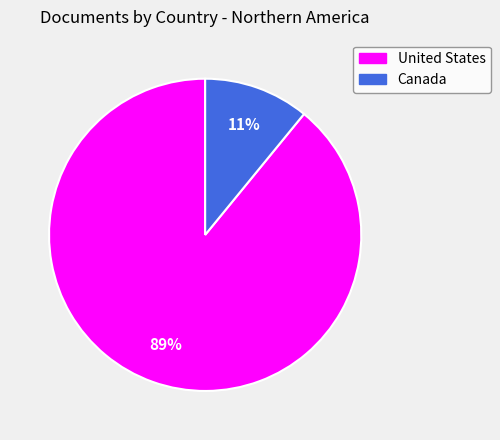

Does United States account for over 50% of the chart?

Yes